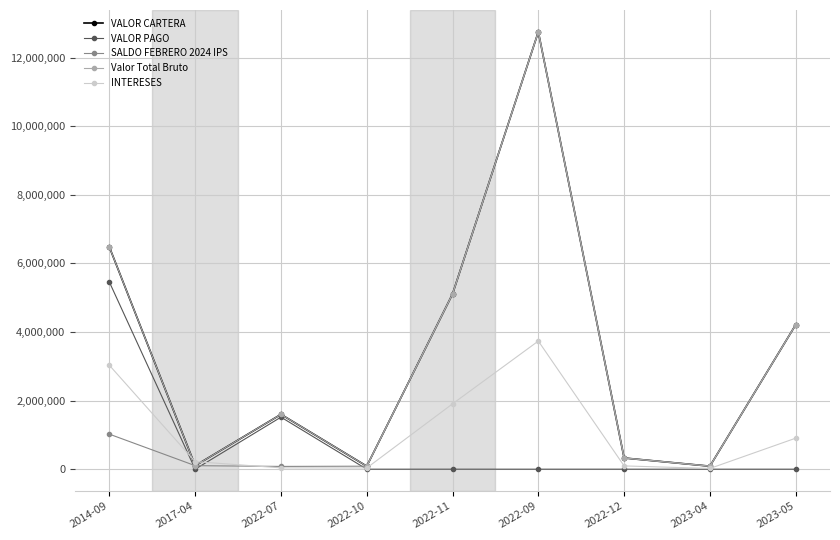

Which series has the largest total across all categories?

VALOR CARTERA